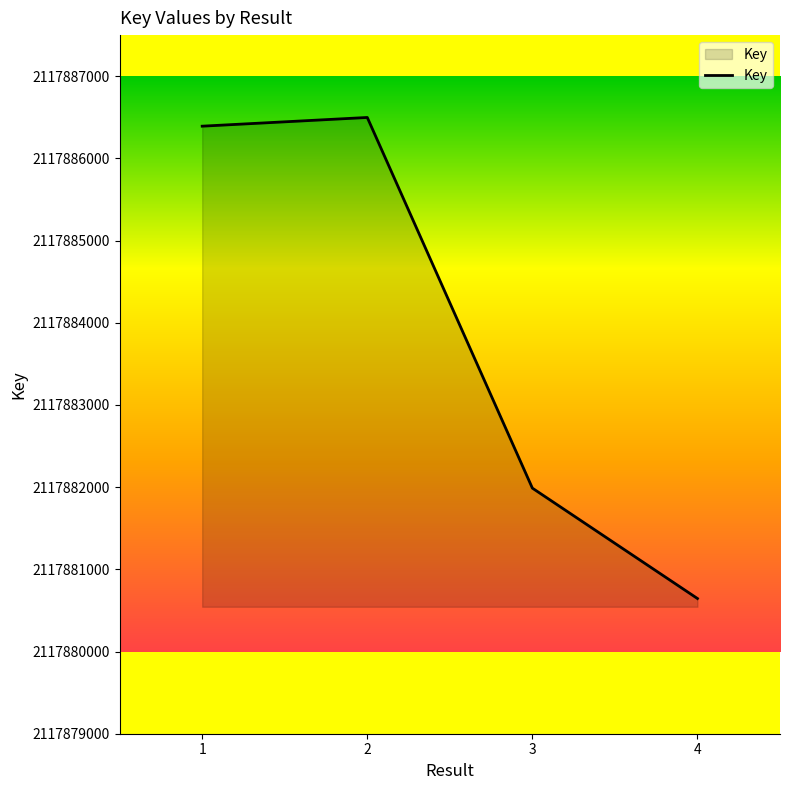

What is the change in value from 1 to 2?

+106